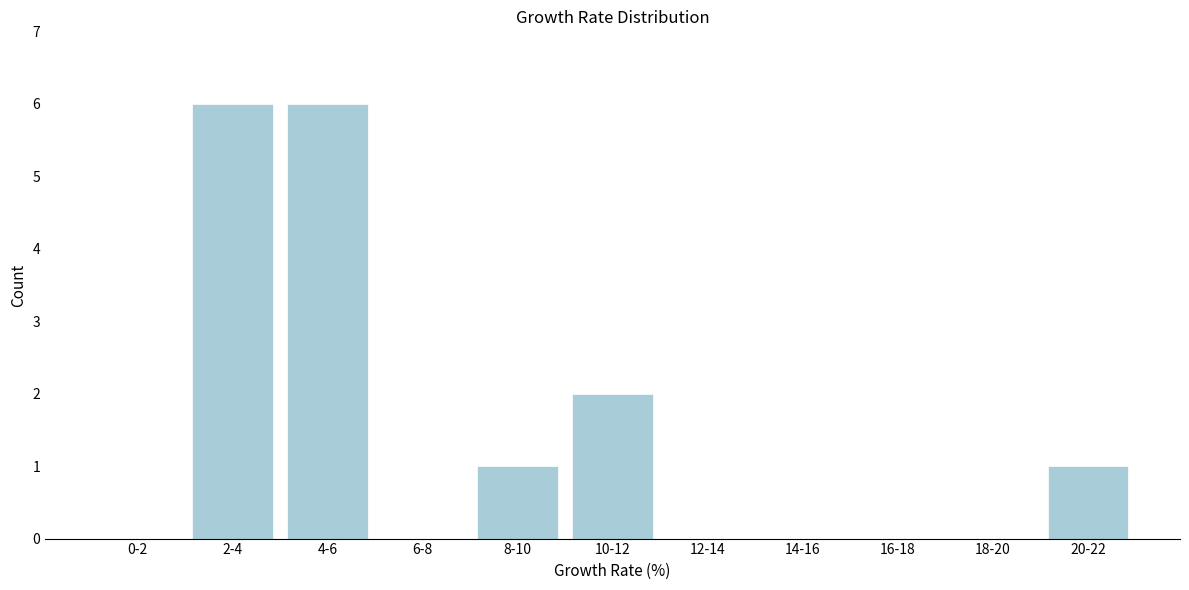

Reading right to left, transcribe all the data shown in this chart.

20-22=1	18-20=0	16-18=0	14-16=0	12-14=0	10-12=2	8-10=1	6-8=0	4-6=6	2-4=6	0-2=0